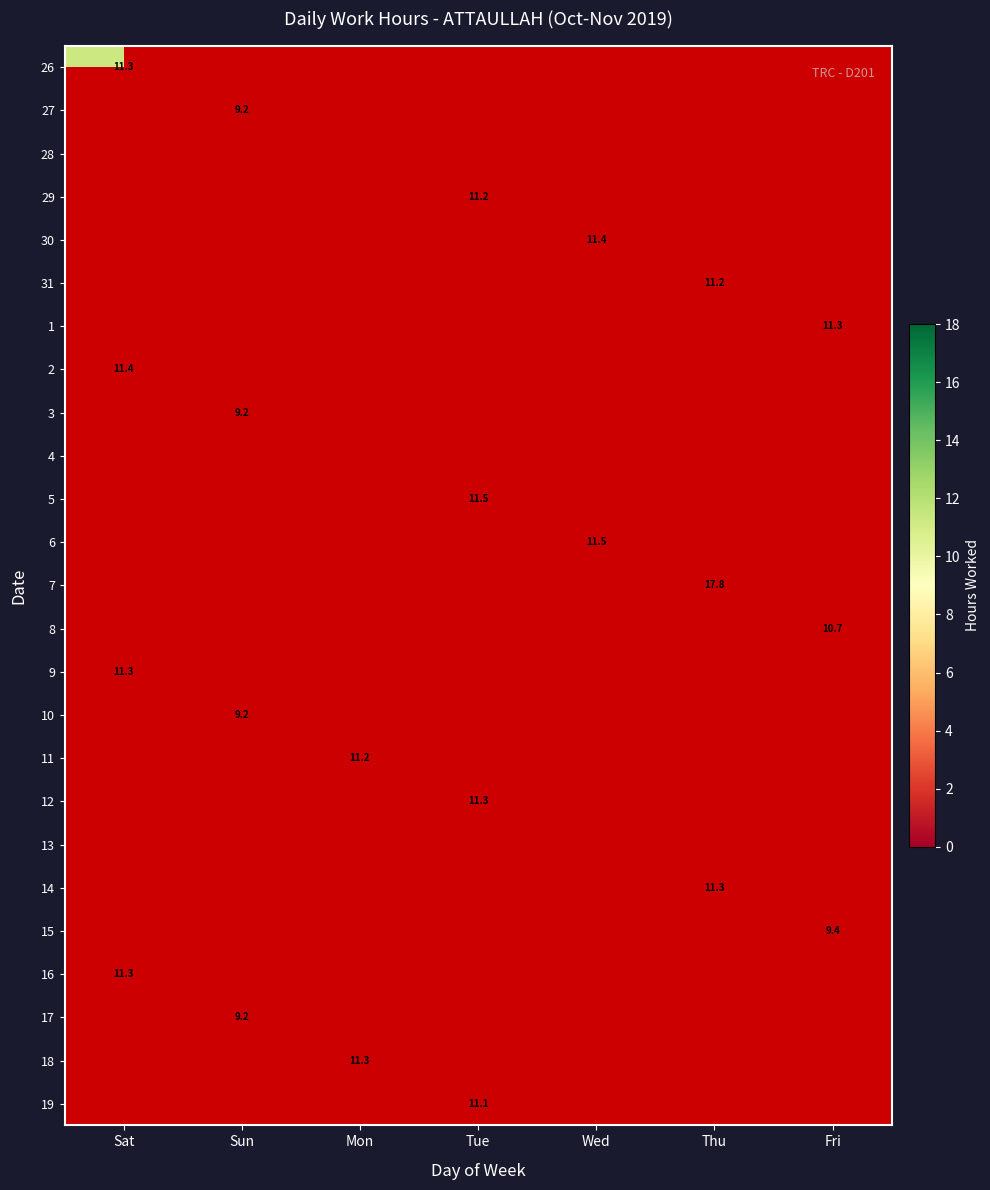

At which category is the sum across all series the highest?

Sat